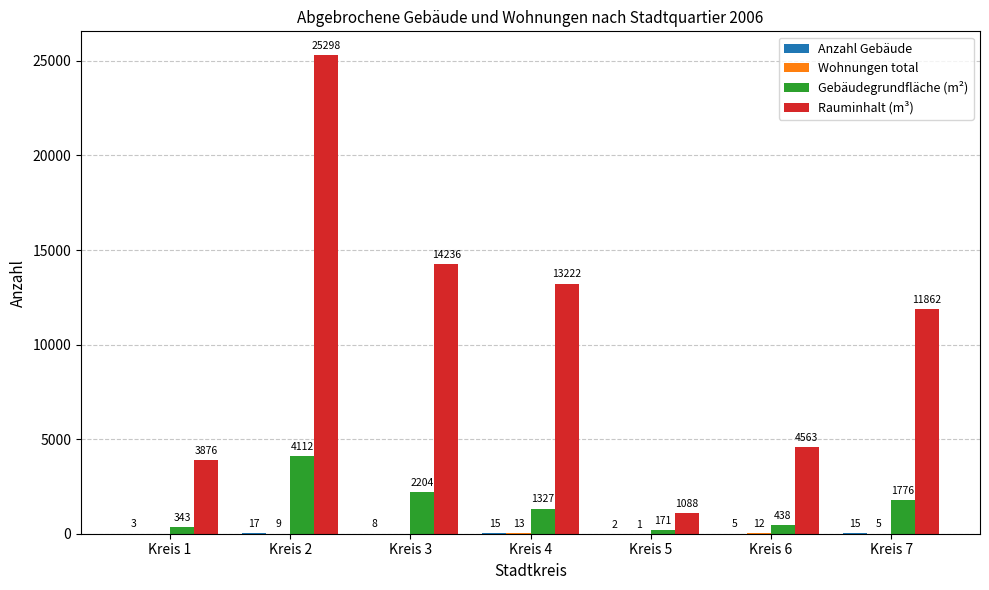

What is the total value across all series at Kreis 6?

5018